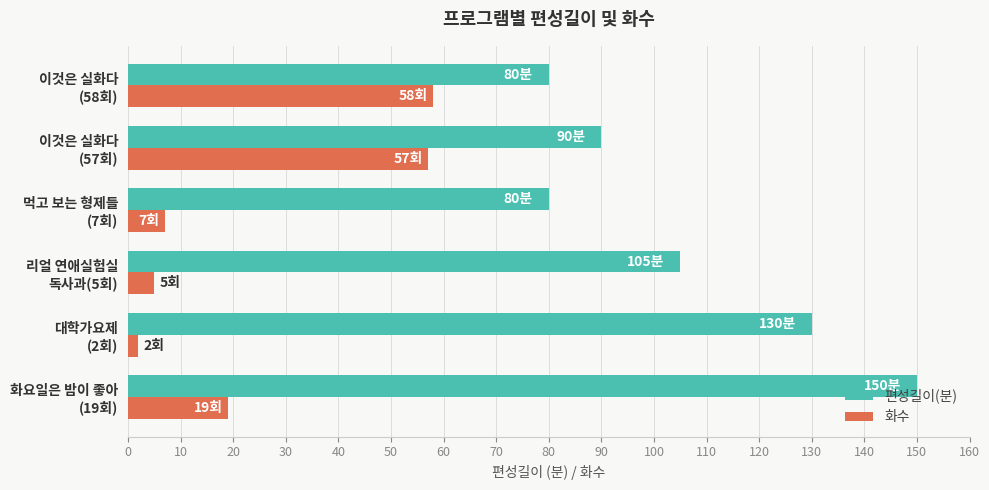

What is the highest value of the 화수 series?

58